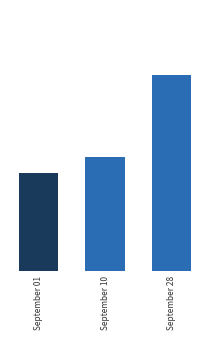

Where is the data nearest to the value 2019?

September 10